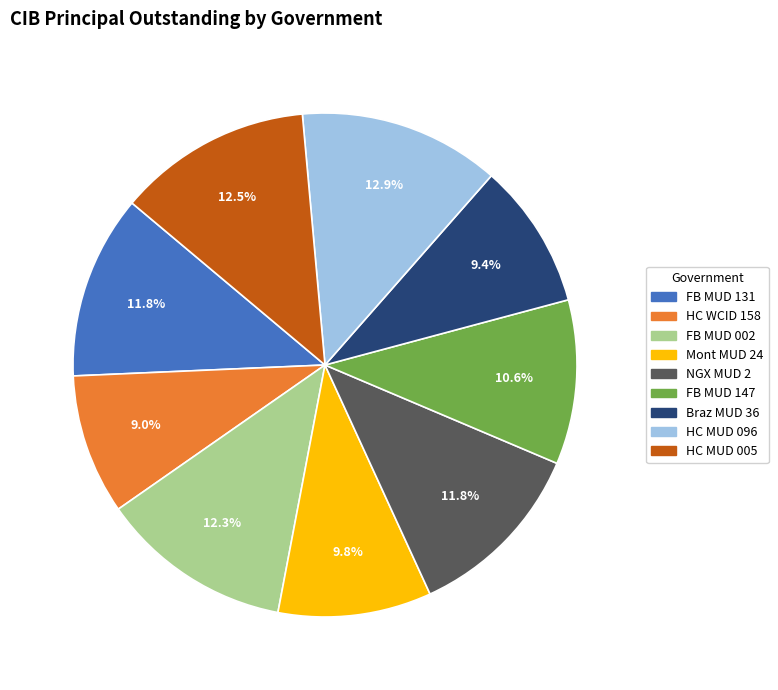

Is there any slice that represents more than half of the pie?

No